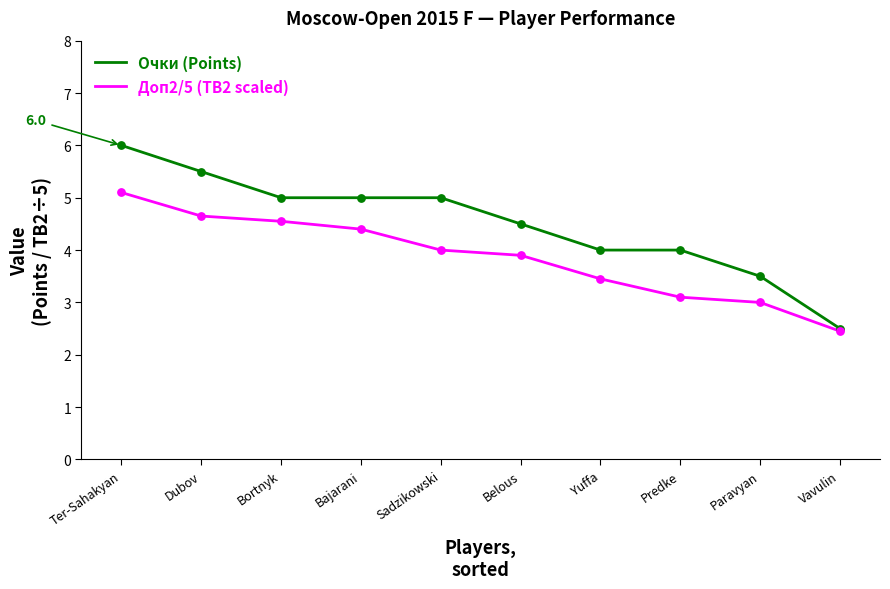

Which series has the largest total across all categories?

Очки (Points)